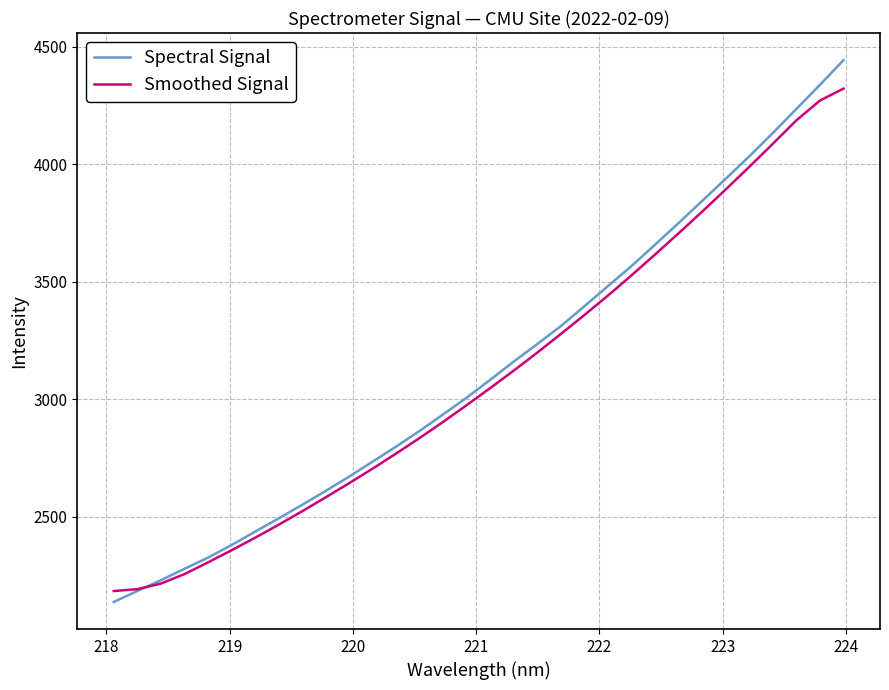

What is the greatest value displayed?

4443.2